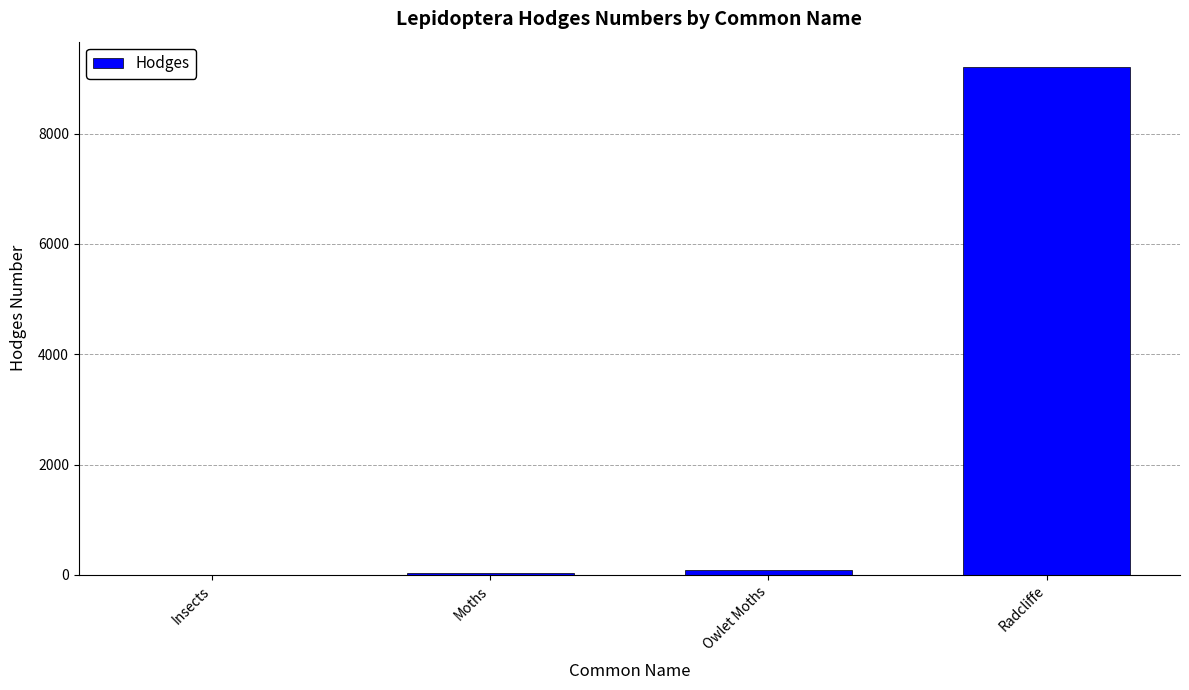

What is the sum of all values?

9331.5